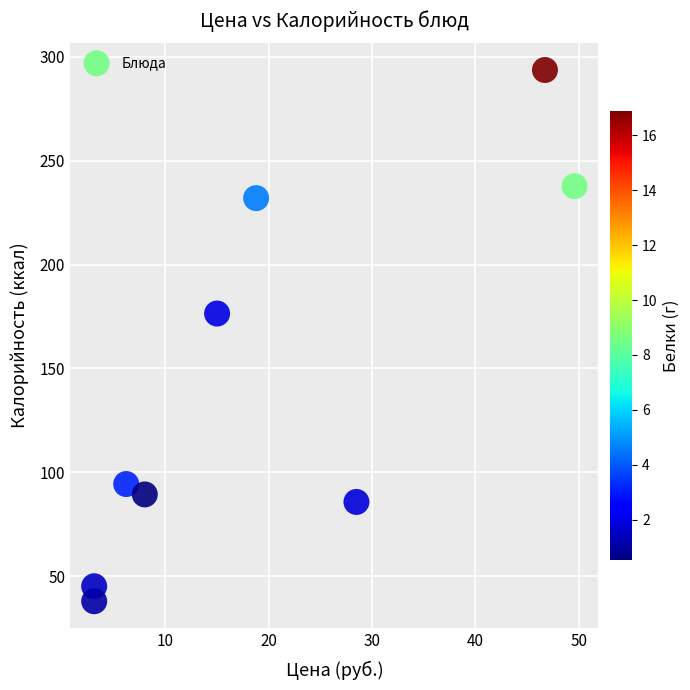

What is the average Y value?

143.6